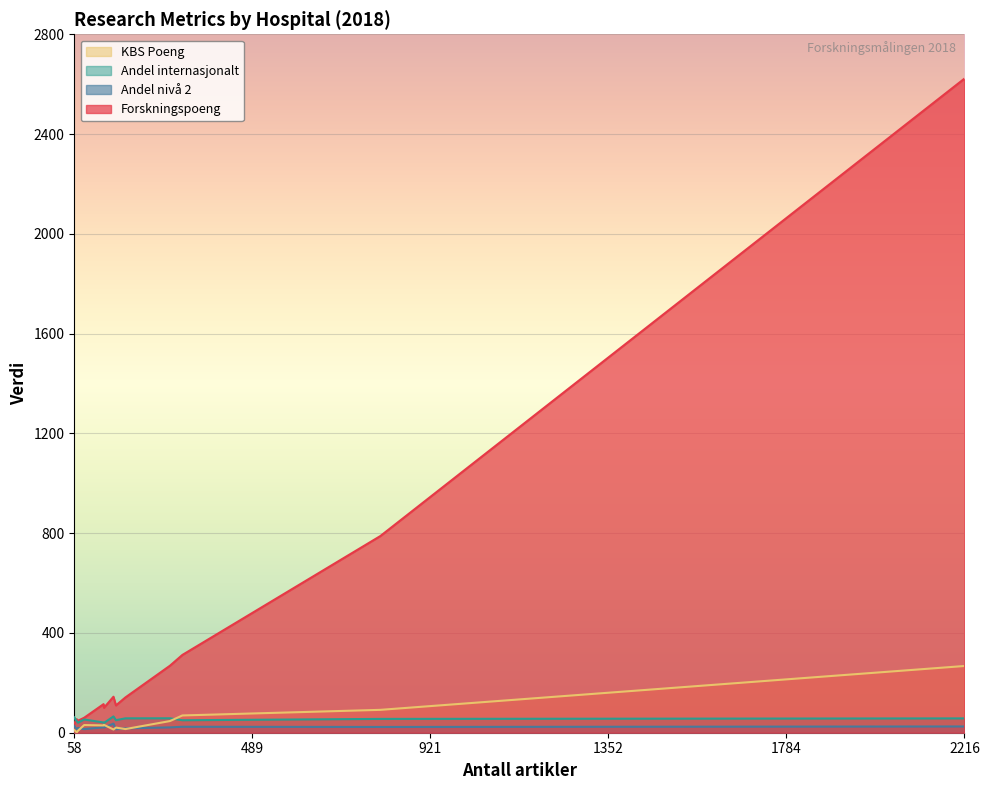

After their last crossing, which series has the higher values: Andel internasjonalt or Forskningspoeng?

Forskningspoeng